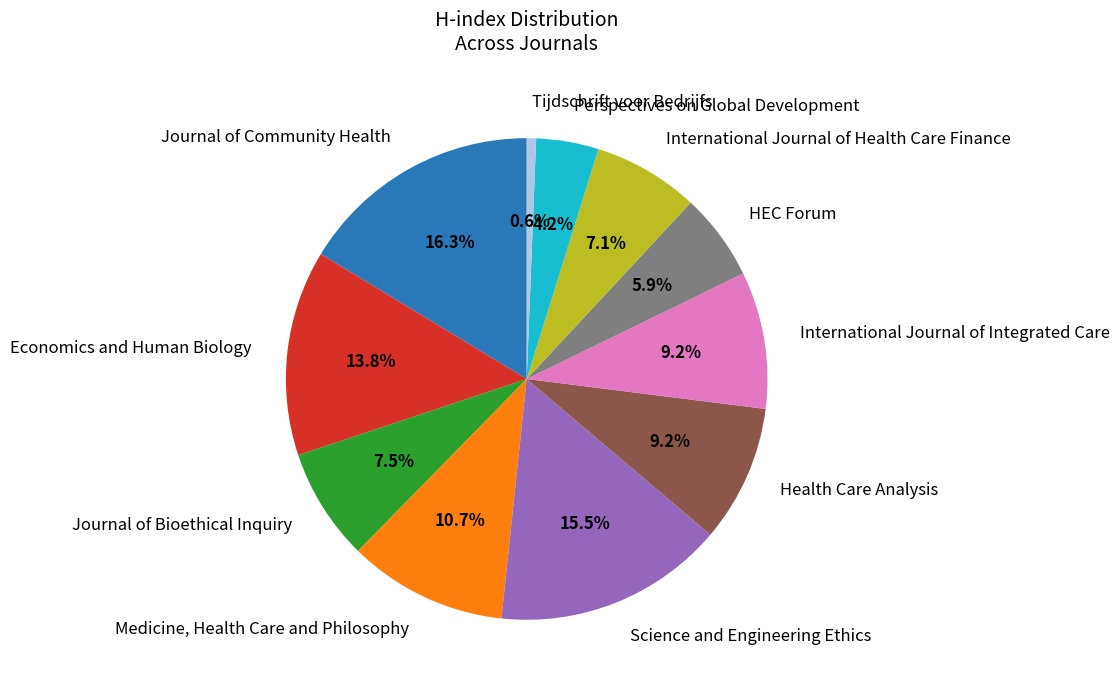

Is there a majority slice in this chart?

No